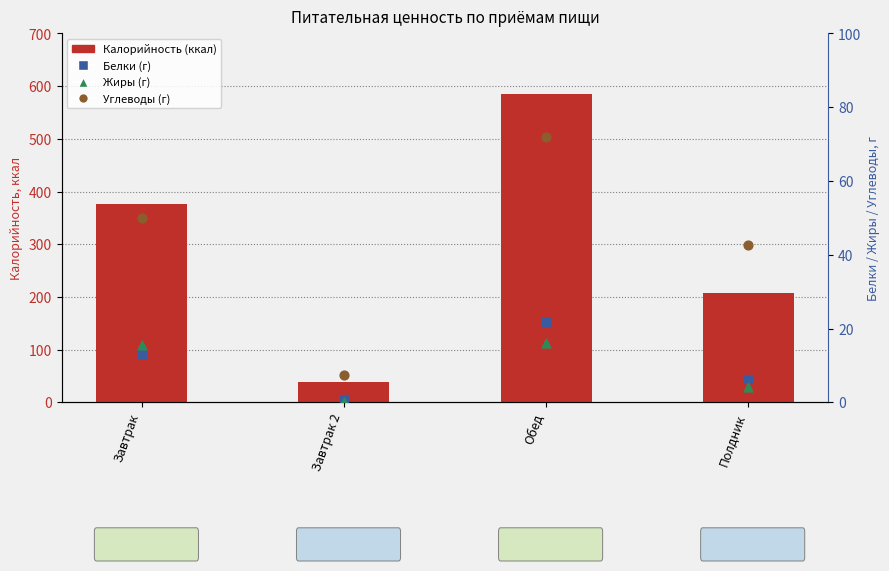

What is the total value across all series at Полдник?

261.3